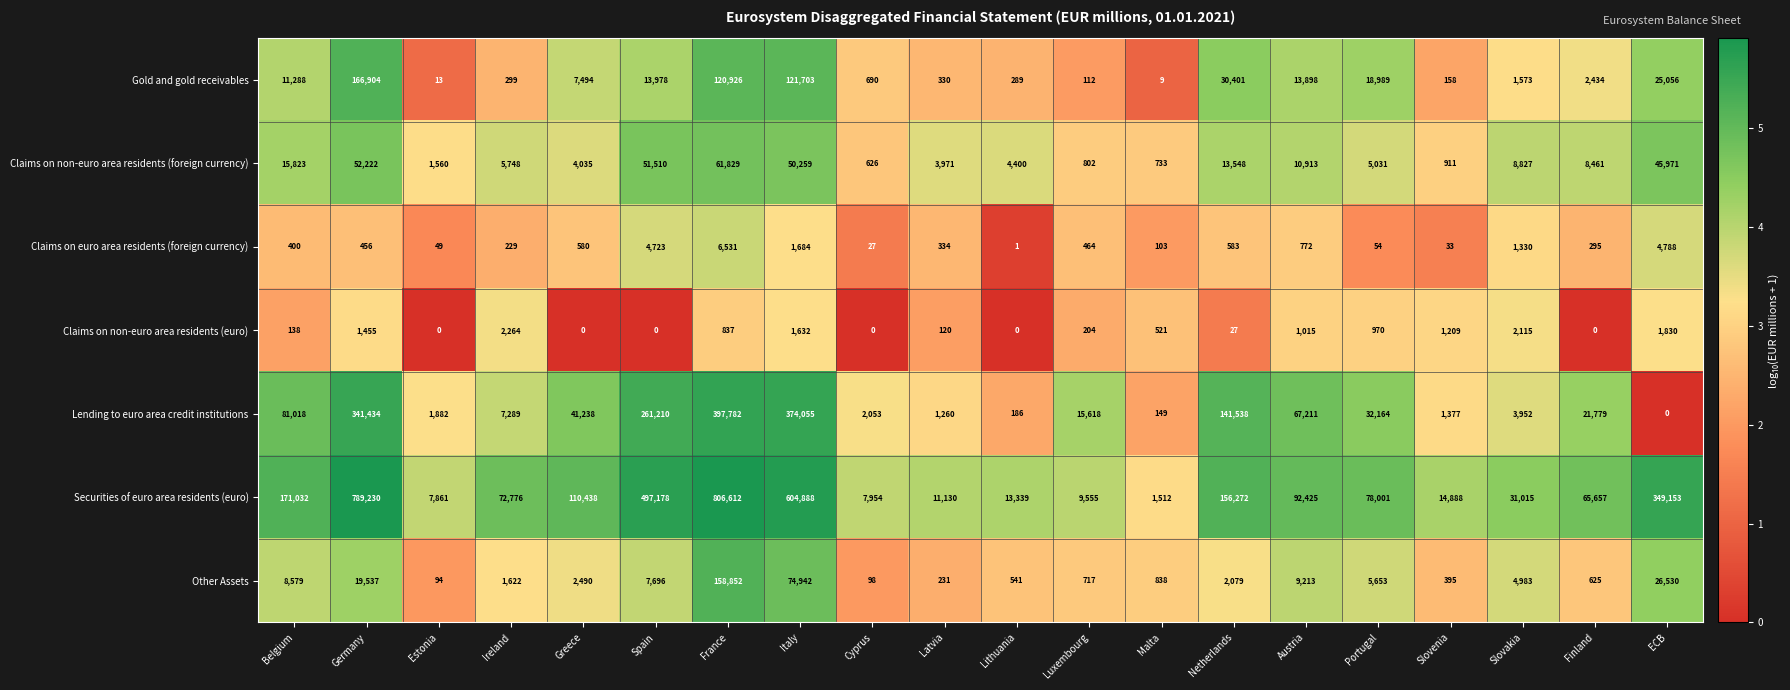

Between Cyprus and Malta, which series saw the biggest shift?

Securities of euro area residents (euro)